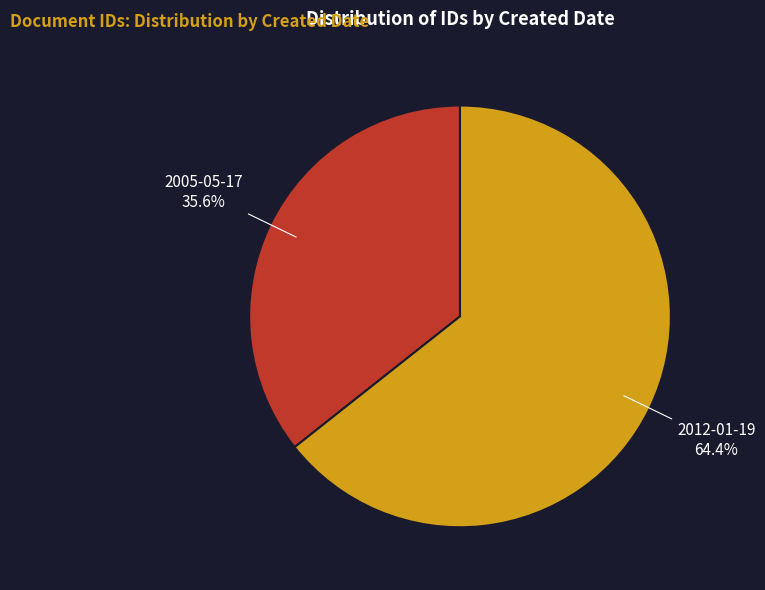

How many slices are in this pie chart?

2